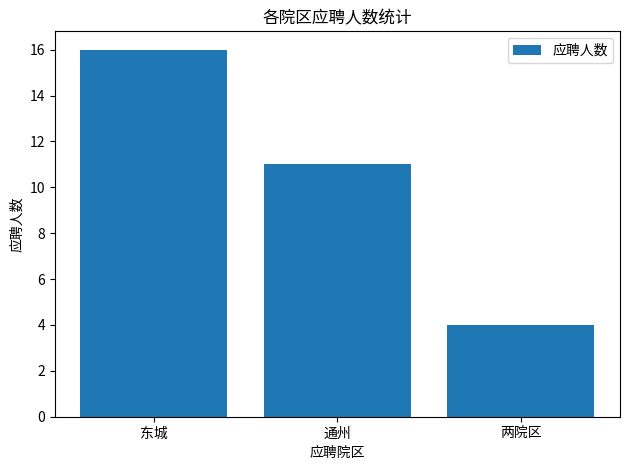

Where does the data first go above 11?

东城